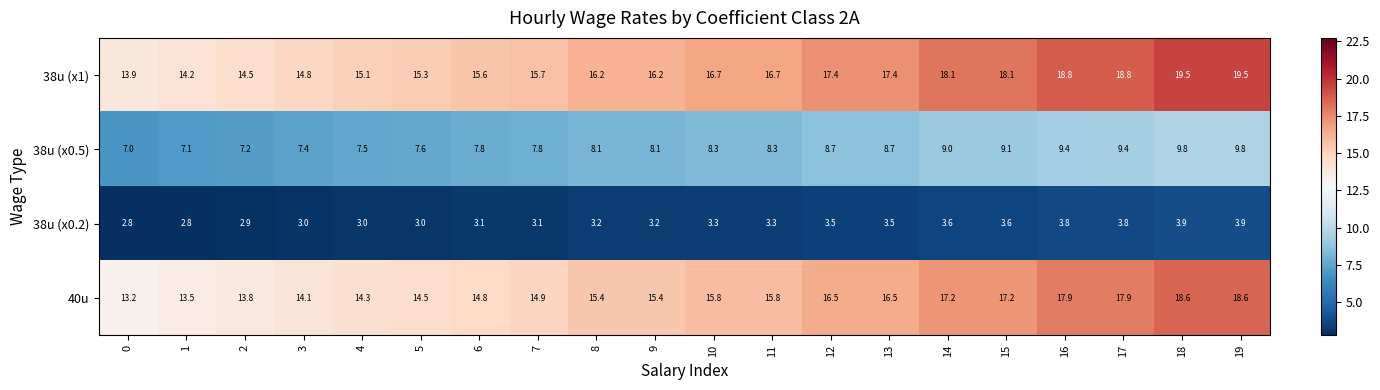

The value of 38u (x1) at 19 is 19.5. True or false?

True